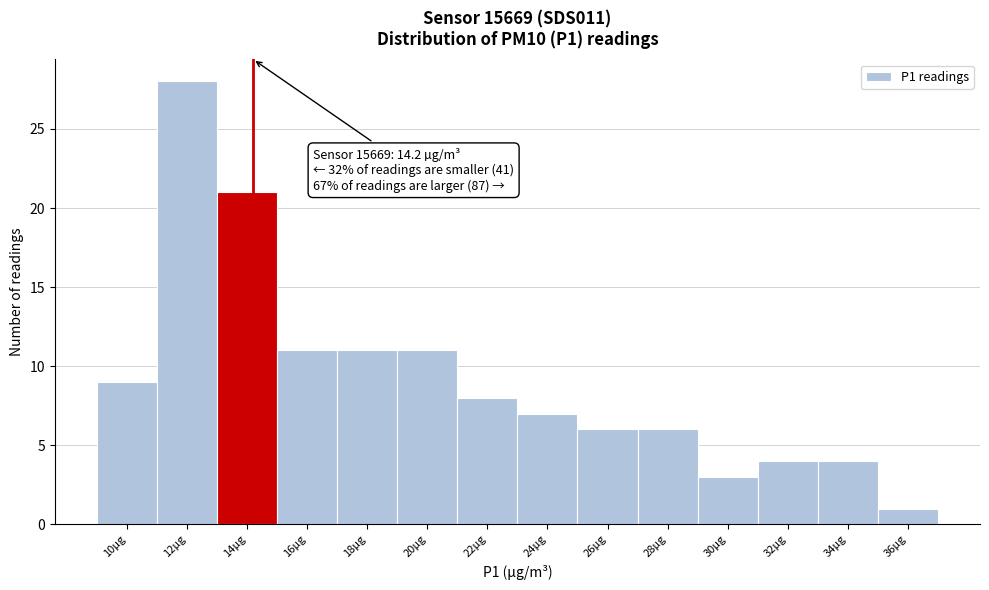

Reading left to right, what are all the values shown in this chart?

9	28	21	11	11	11	8	7	6	6	3	4	4	1